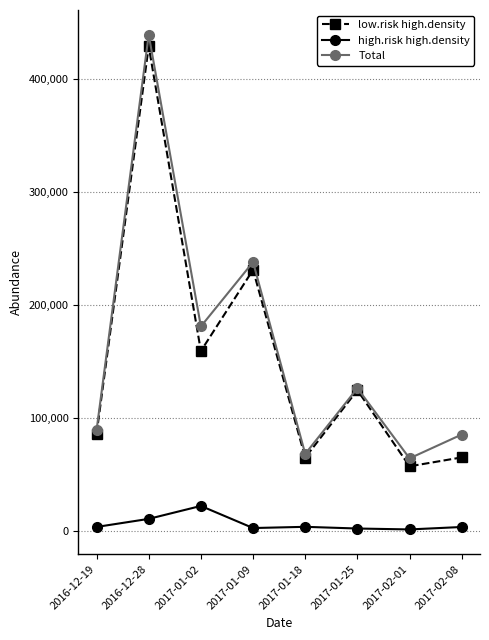

The value of Total at 2017-02-08 is 151257.2. True or false?

False